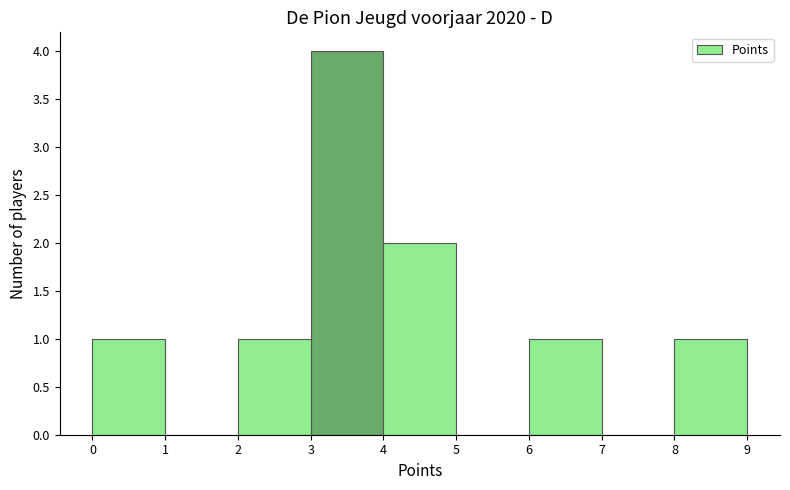

Over which range of the x-axis is the bar tallest?

3 to 4